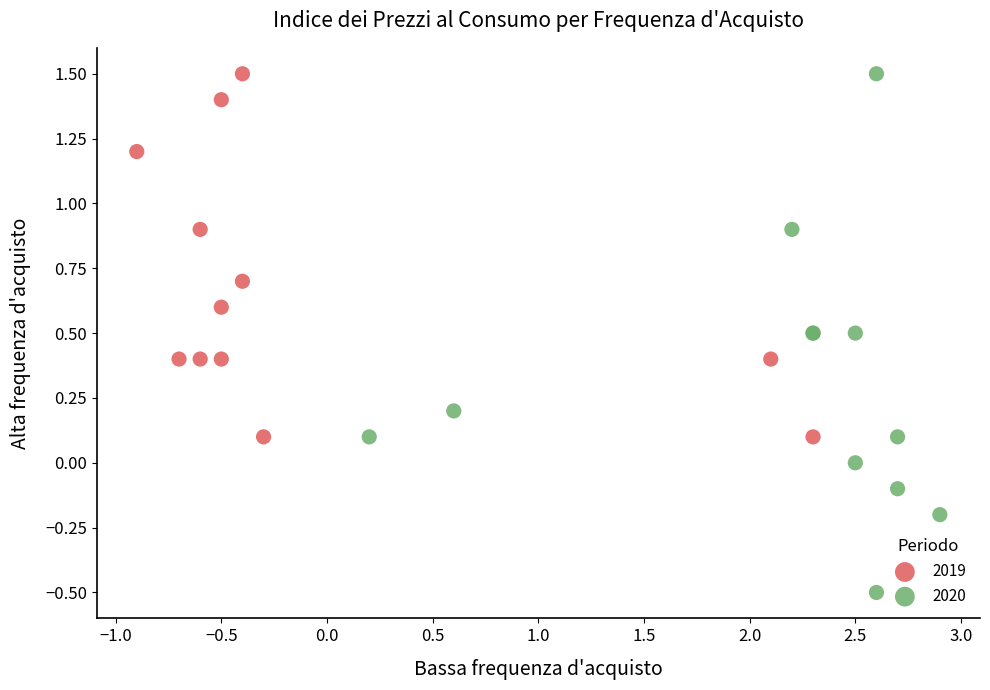

Which series has the widest spread of Y values?

2020